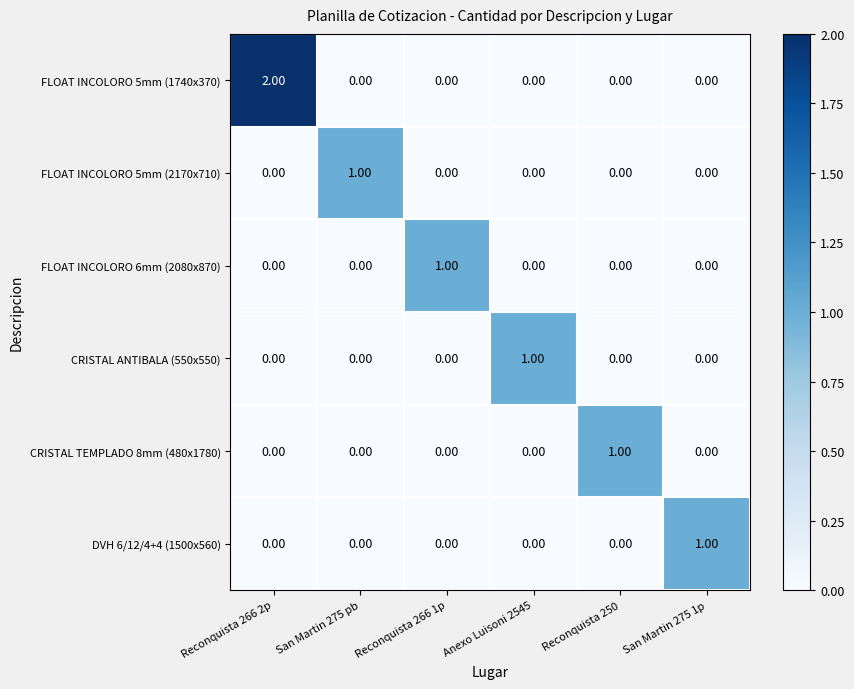

At which category is the sum across all series the highest?

Reconquista 266 2p